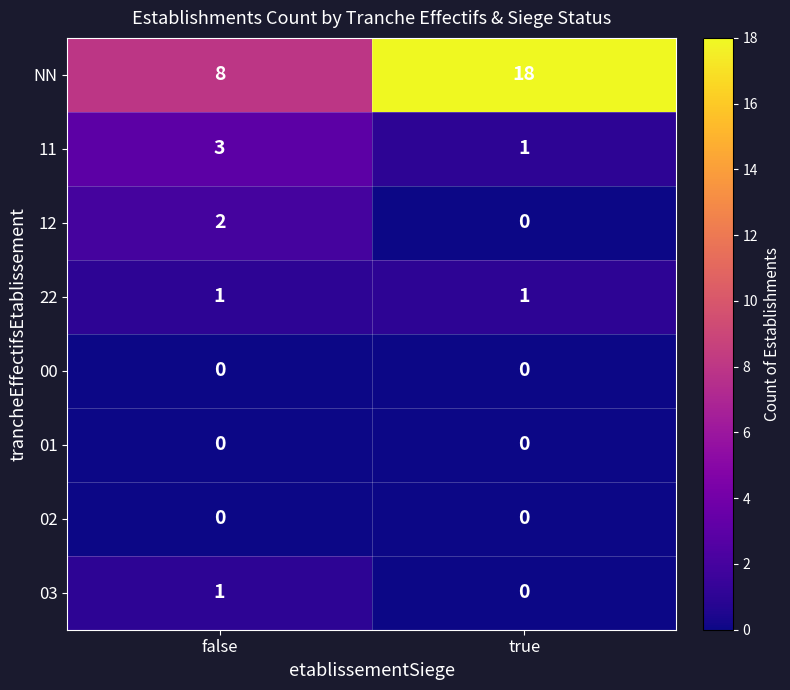

Reading right to left, extract all data points from this chart.

NN: 18	8
11: 1	3
12: 0	2
22: 1	1
00: 0	0
01: 0	0
02: 0	0
03: 0	1